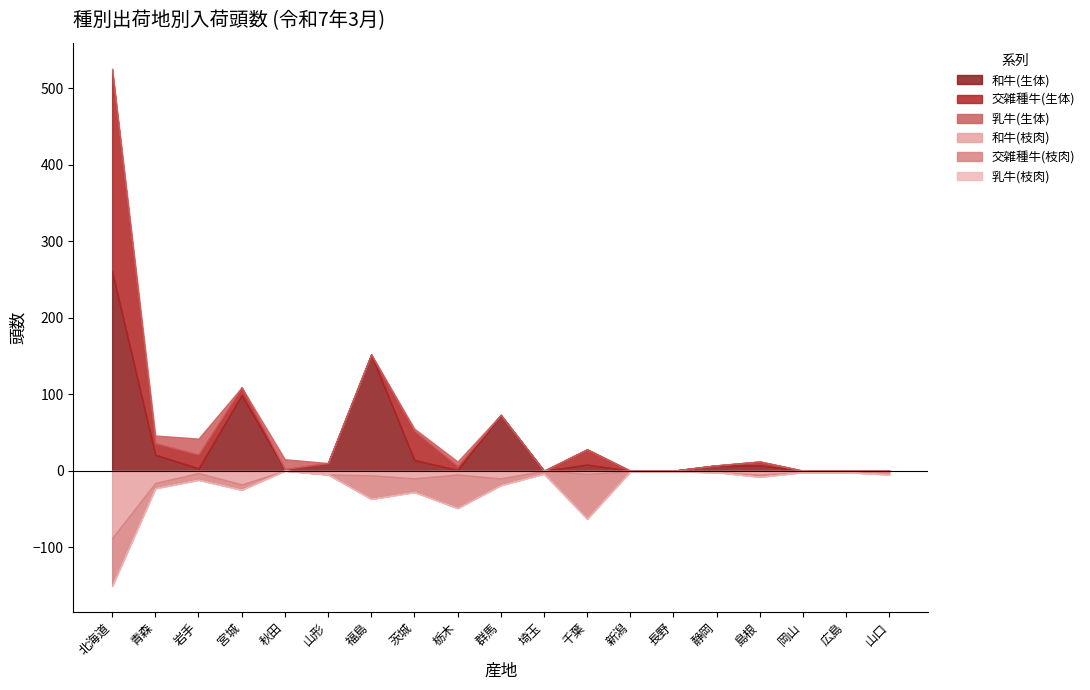

True or false: 交雑種牛(生体) and 乳牛(枝肉) cross at least once.

False